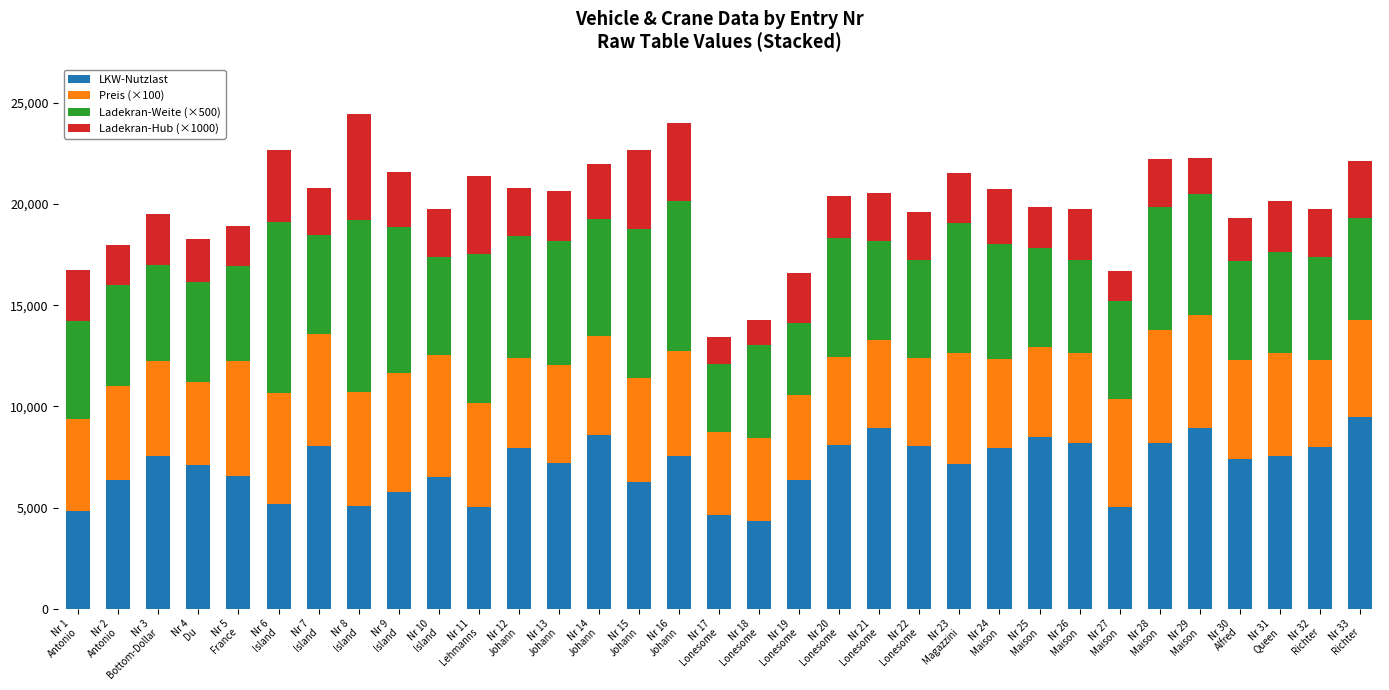

Are the bars grouped side by side (vs. stacked)?

No